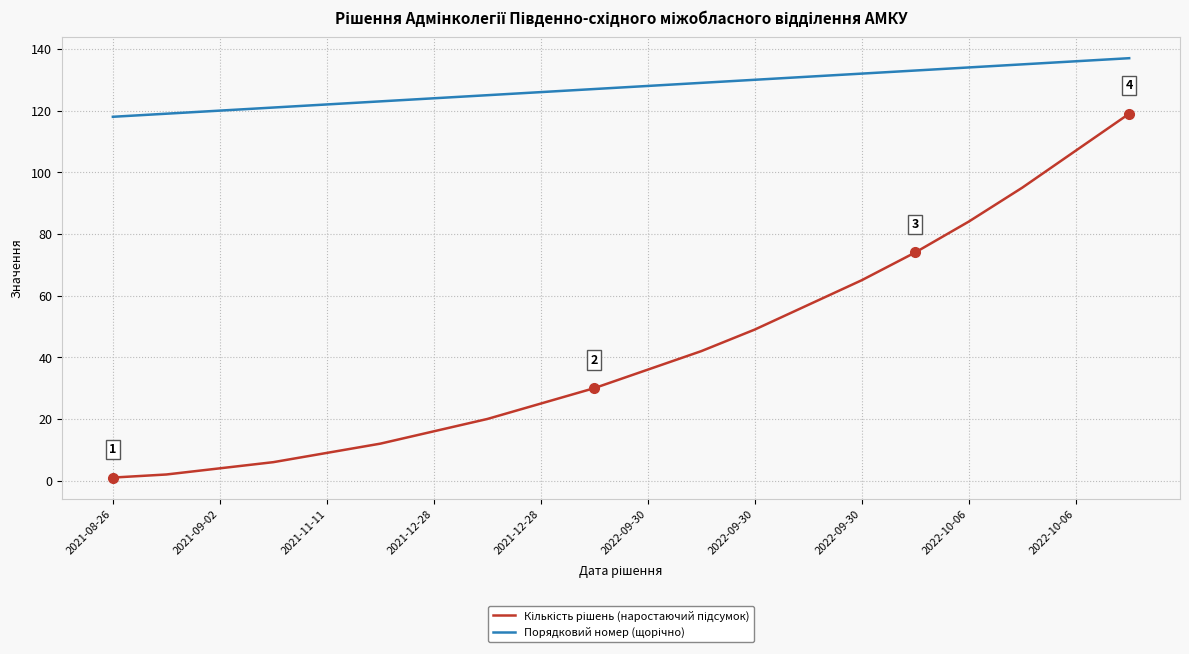

How many lines are shown in the chart?

2